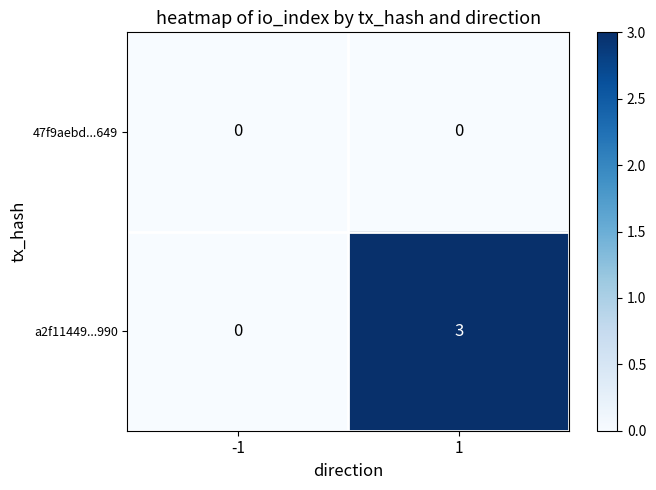

At which category is the sum across all series the highest?

1